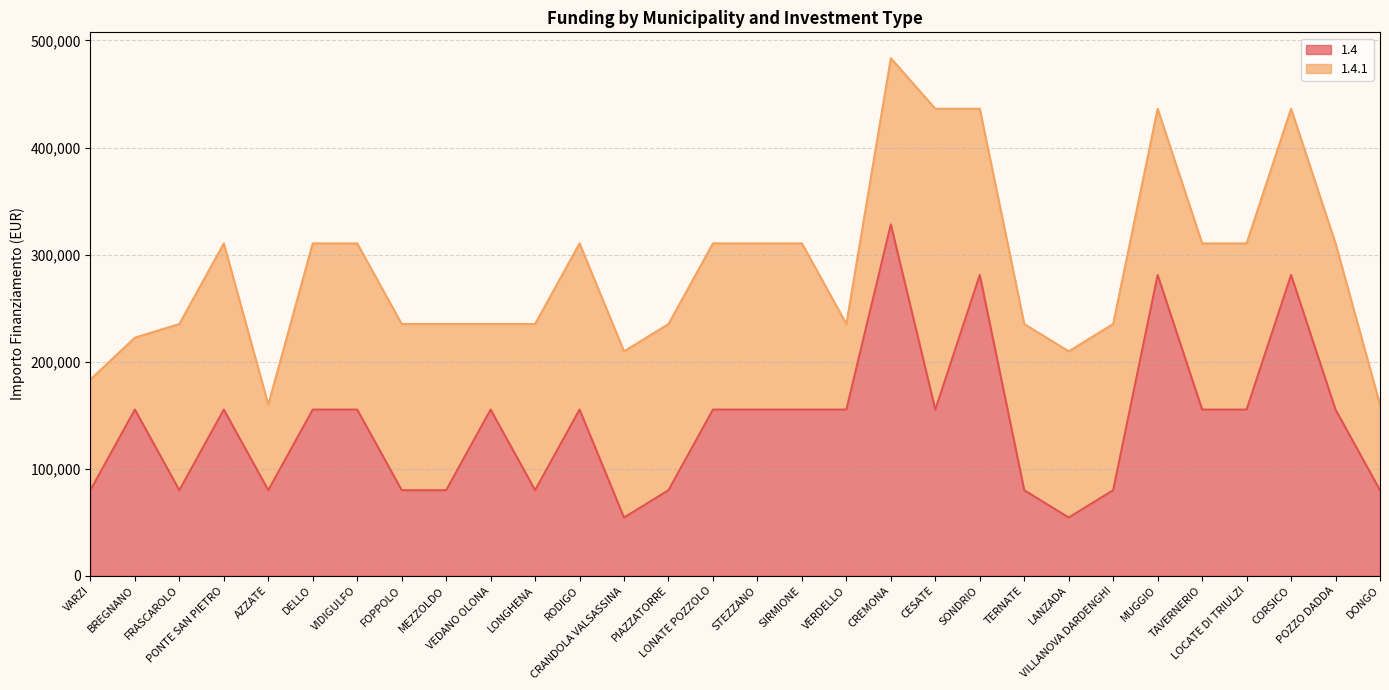

What position from the right is DONGO?

1